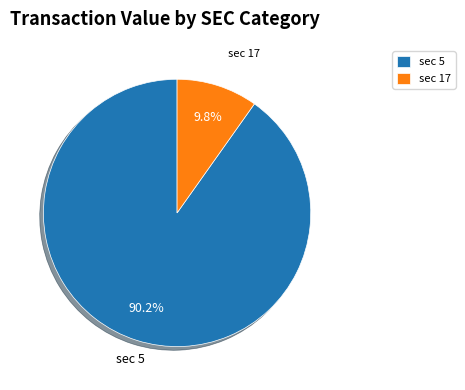

Between sec 5 and sec 17, which is larger?

sec 5